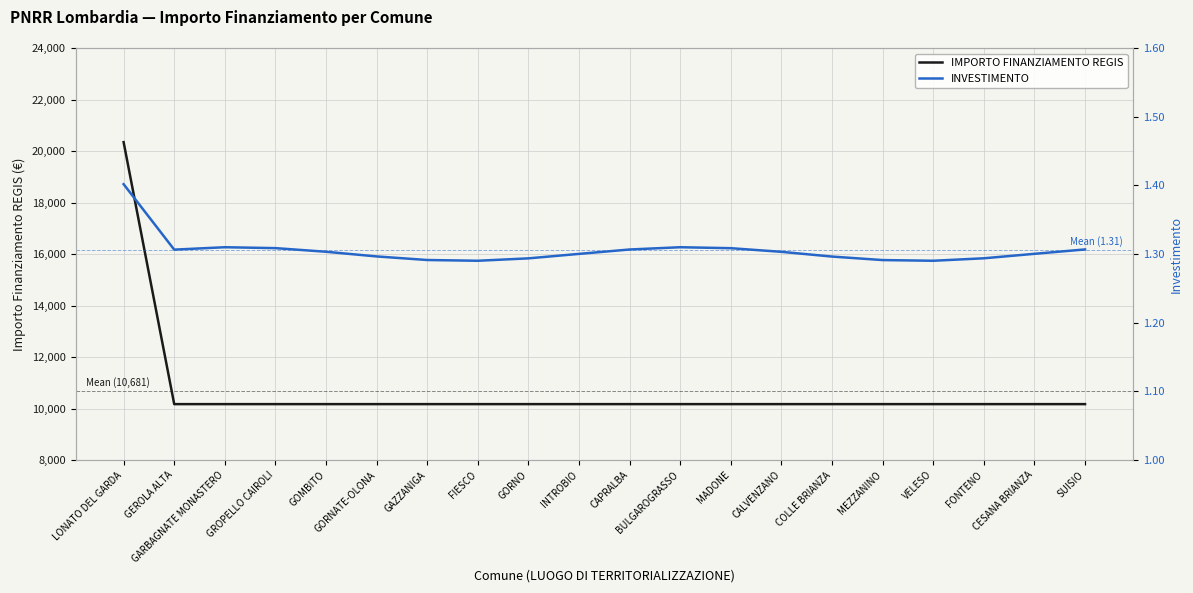

Is it true that IMPORTO FINANZIAMENTO REGIS equals 10172.0 at BULGAROGRASSO?

True